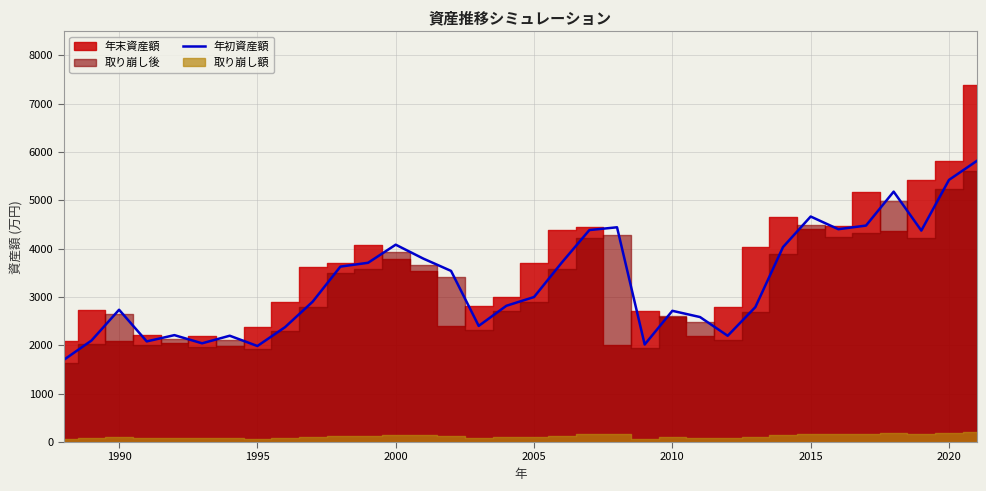

True or false: the data shows 657.8 at 1990.

False